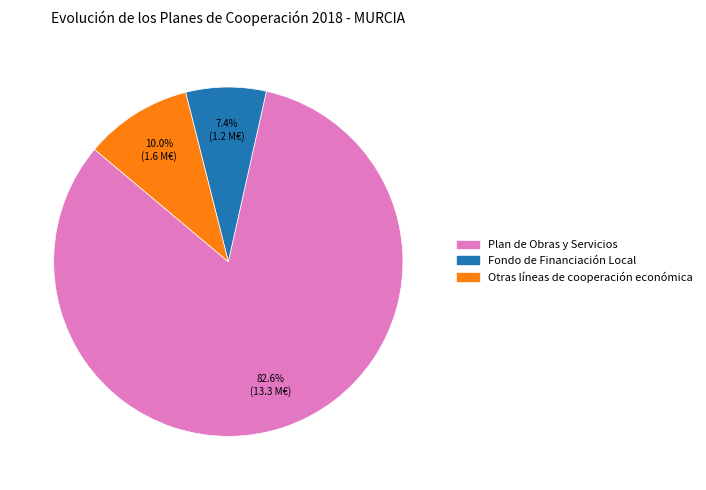

Is there any slice that represents more than half of the pie?

Yes